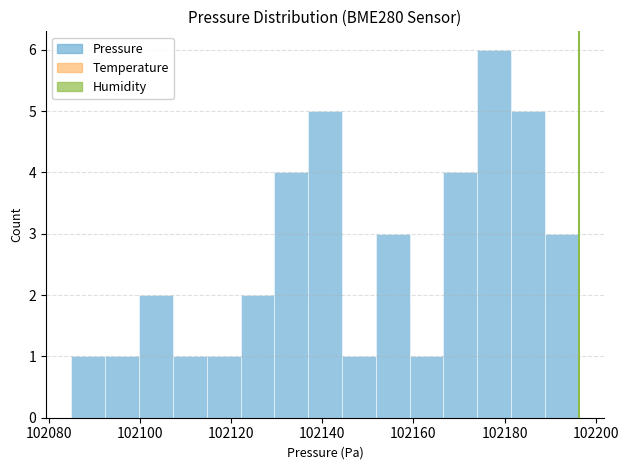

Around what value on the x-axis is the tallest bar? Give the approximate position of its centre, as read against the axis.

102178